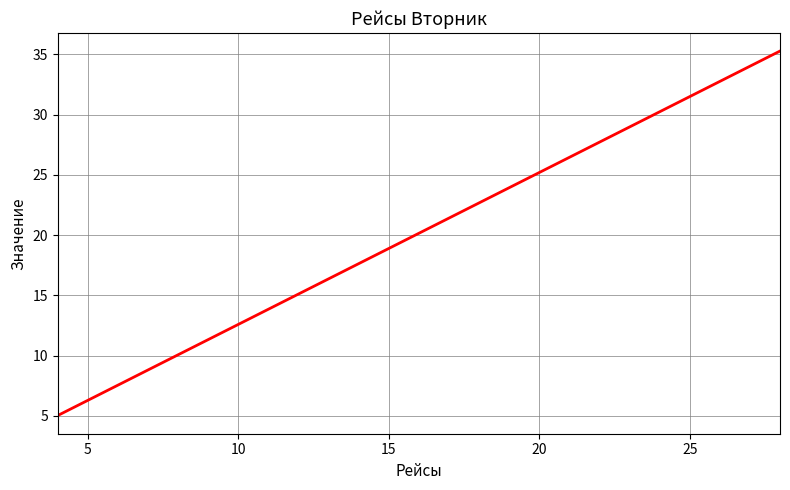

What is the minimum value shown in the chart?

5.0